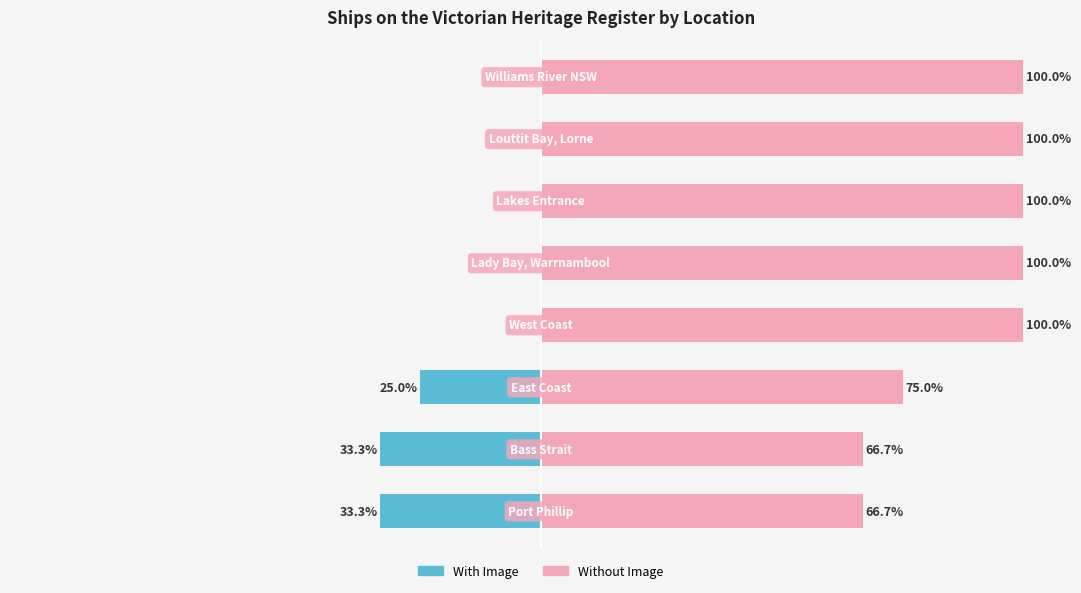

What is the value of the Without Image bar at the 6th from the left?

100.0